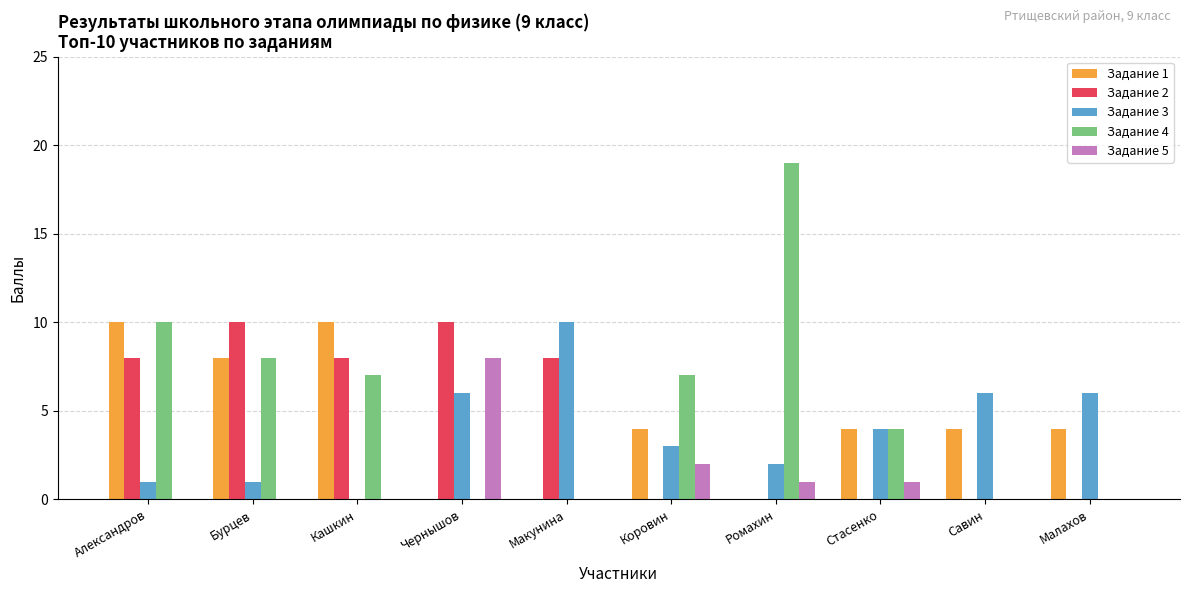

Count the number of data series in this chart.

5